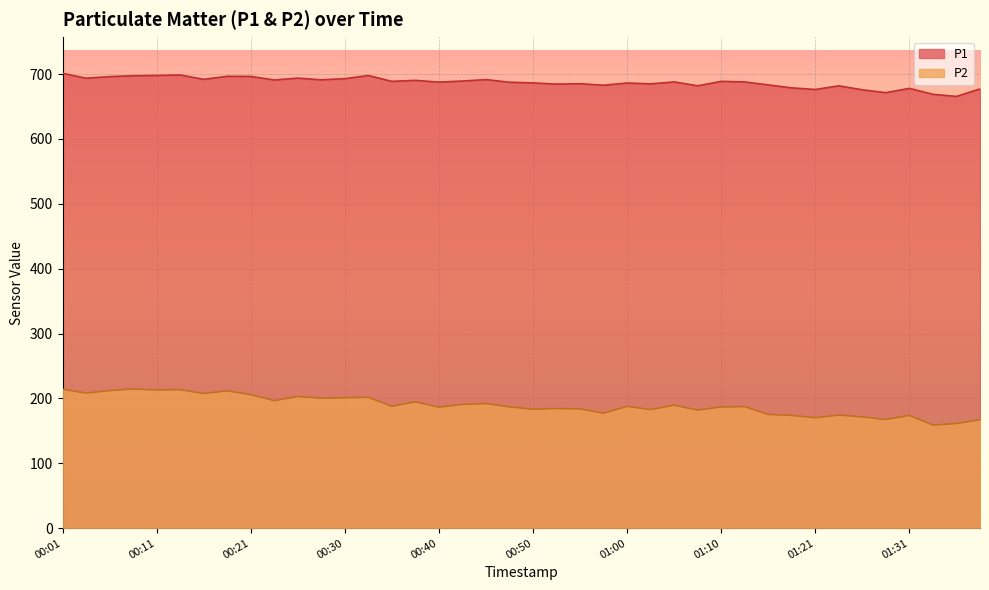

Which series changed the most between 00:38 and 01:03?

P2